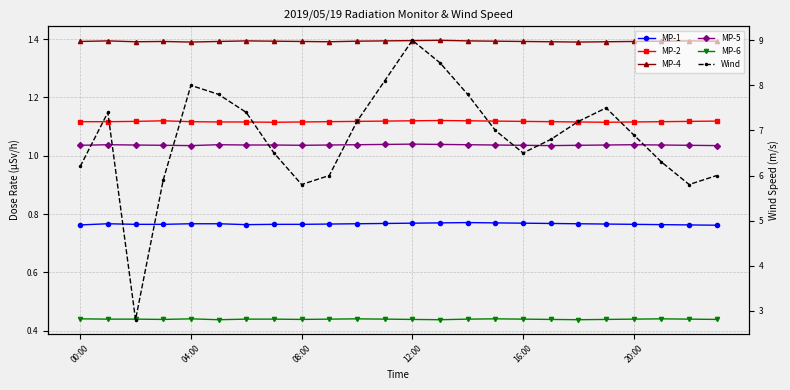

What is the label of the 23rd point from the left?

22